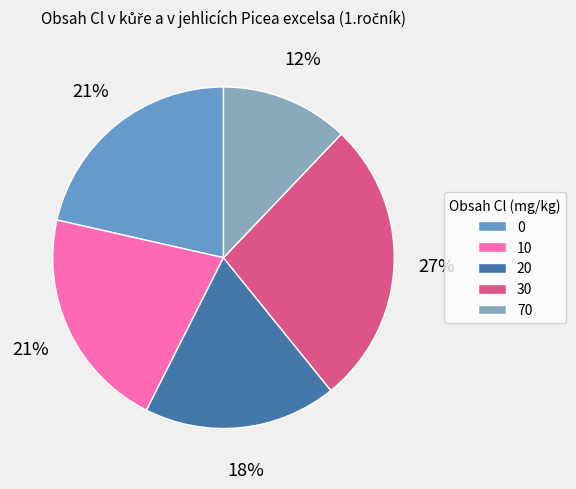

Is the sum of 20 and 0 greater than half?

No